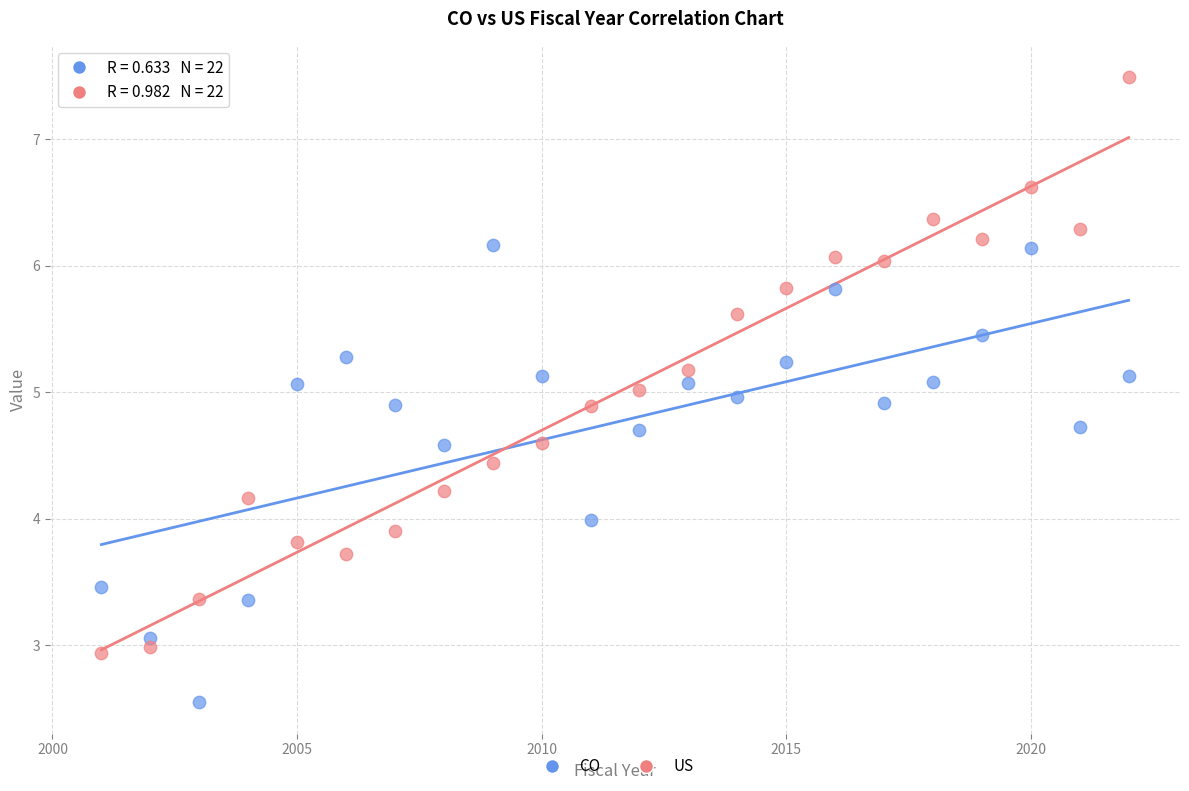

What is the X range (max minus min) for the scatter plot?

21.0